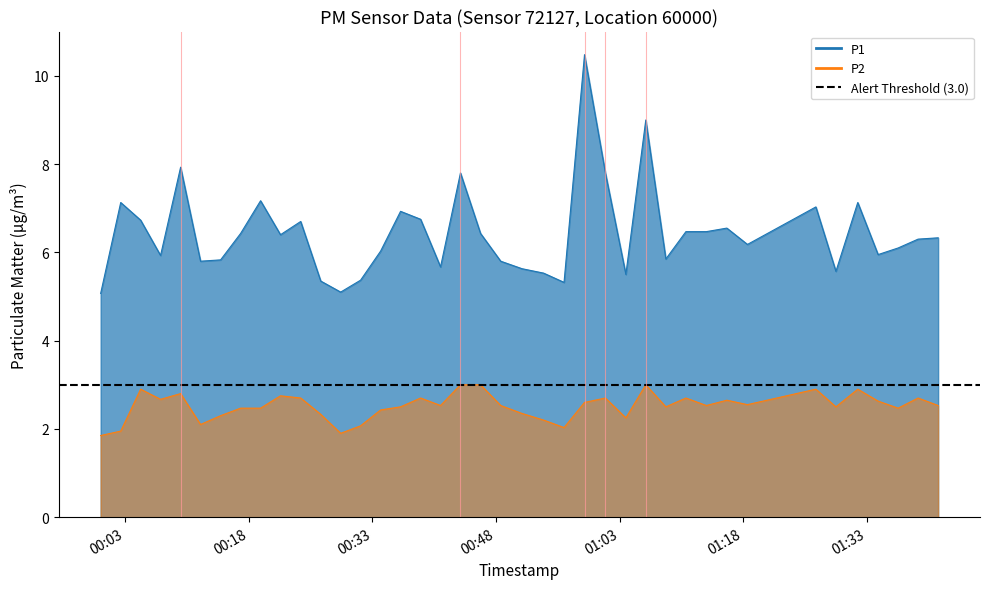

True or false: P1 has a value of 10.8 at 2023-04-03T01:13:31.

False